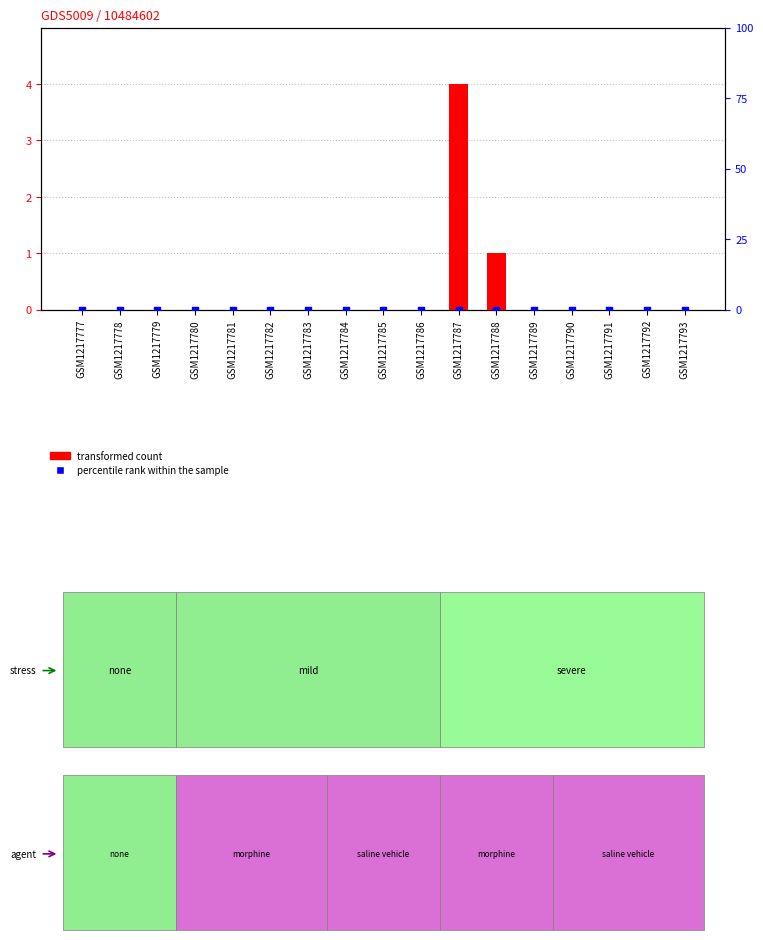

At how many categories does at least one series exceed 2?

1